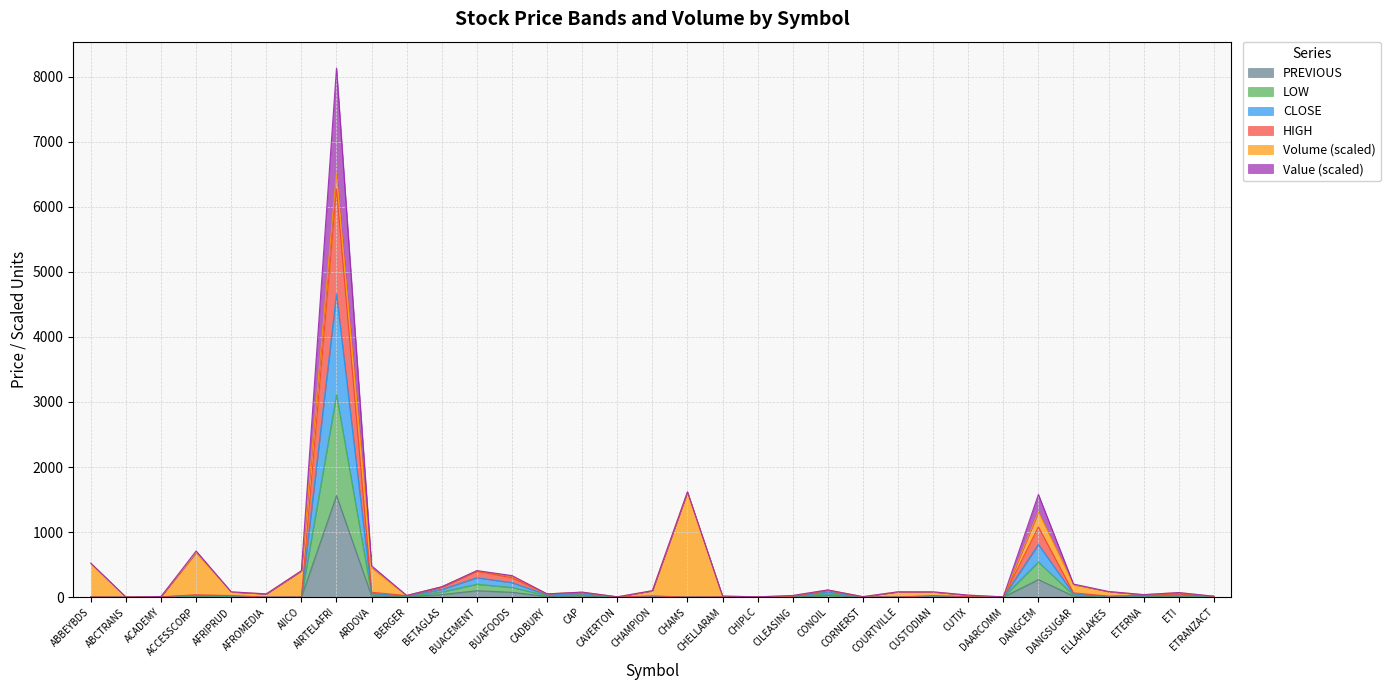

What is the sum of all VALUE values?

8866.4